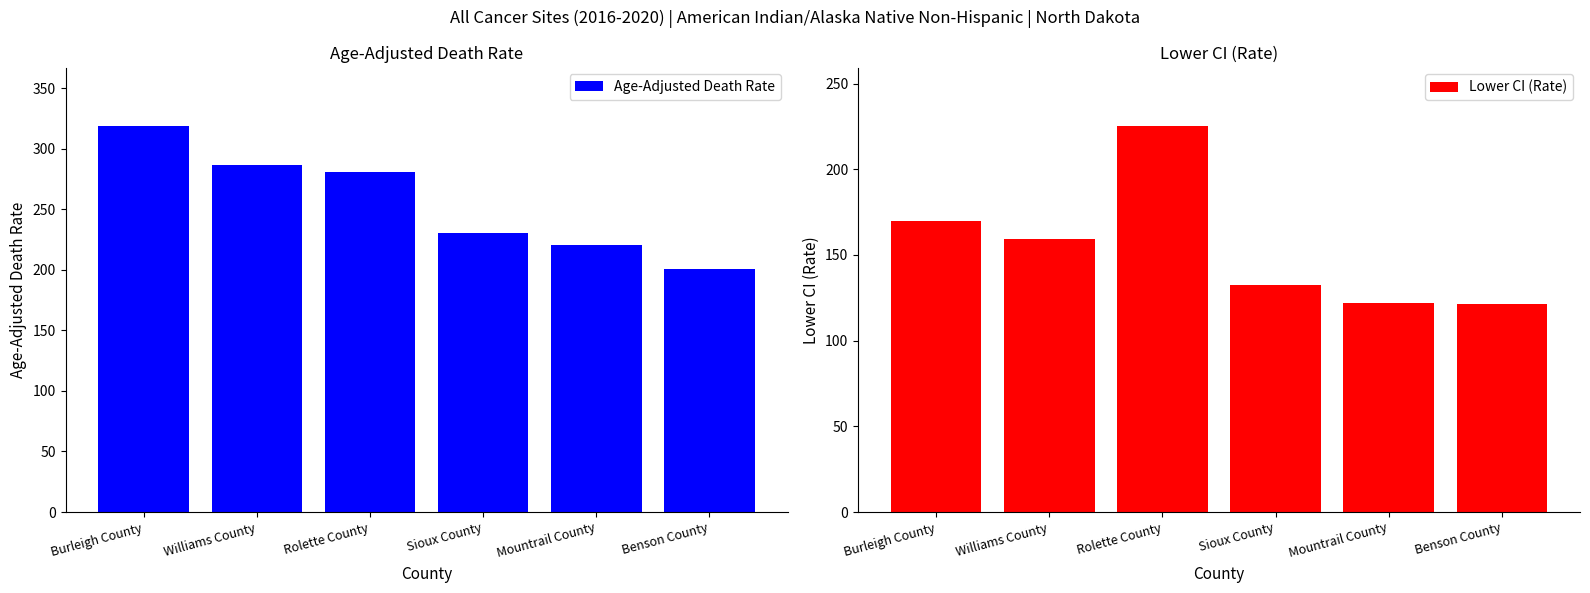

At how many categories does at least one series exceed 125?

6